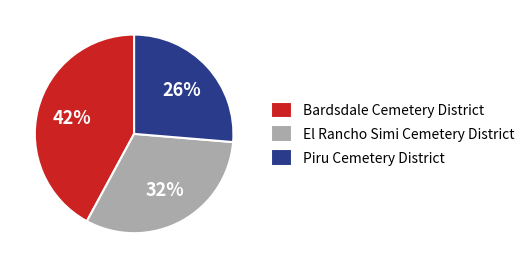

How many segments does this pie chart have?

3